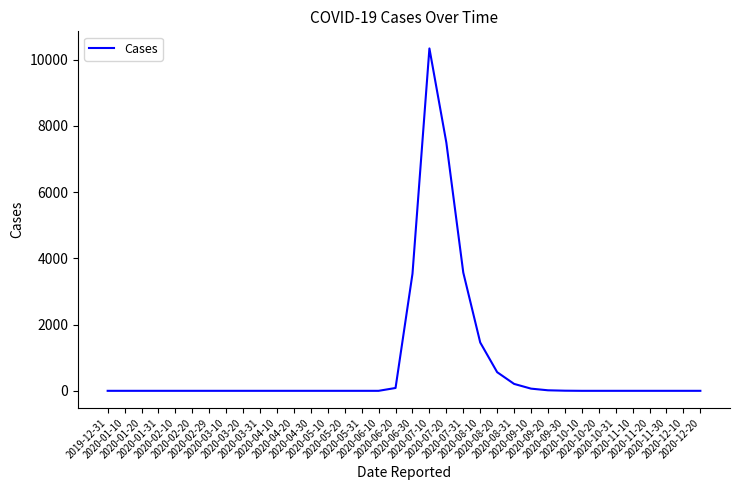

What is the difference between the maximum and minimum values?

10338